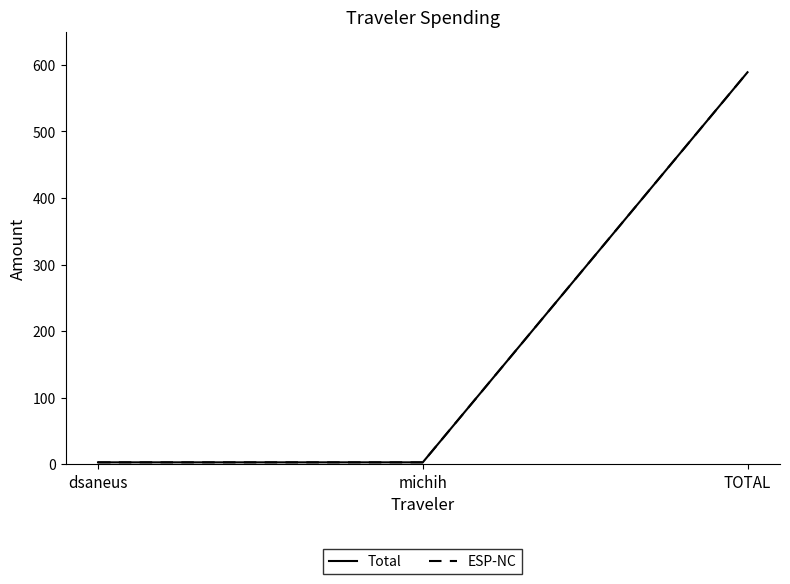

What is the label of the 3rd point from the right?

dsaneus